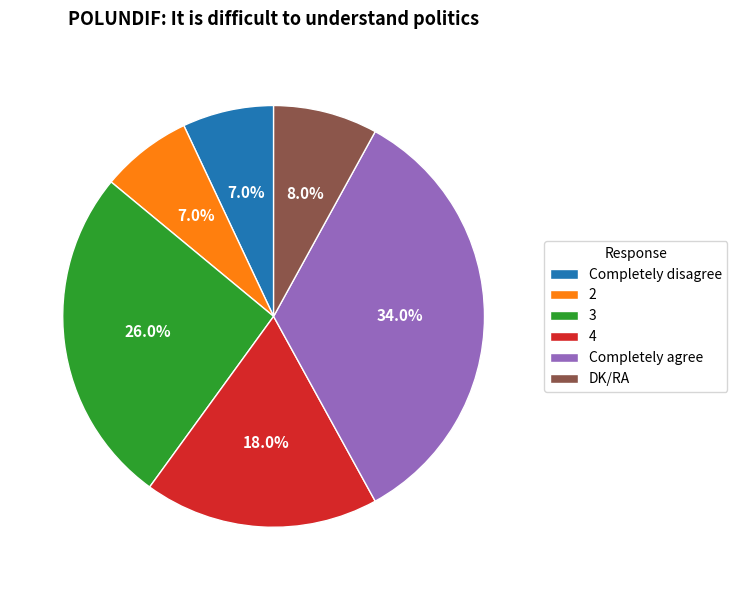

To the nearest percent, what is the average slice percentage?

17%